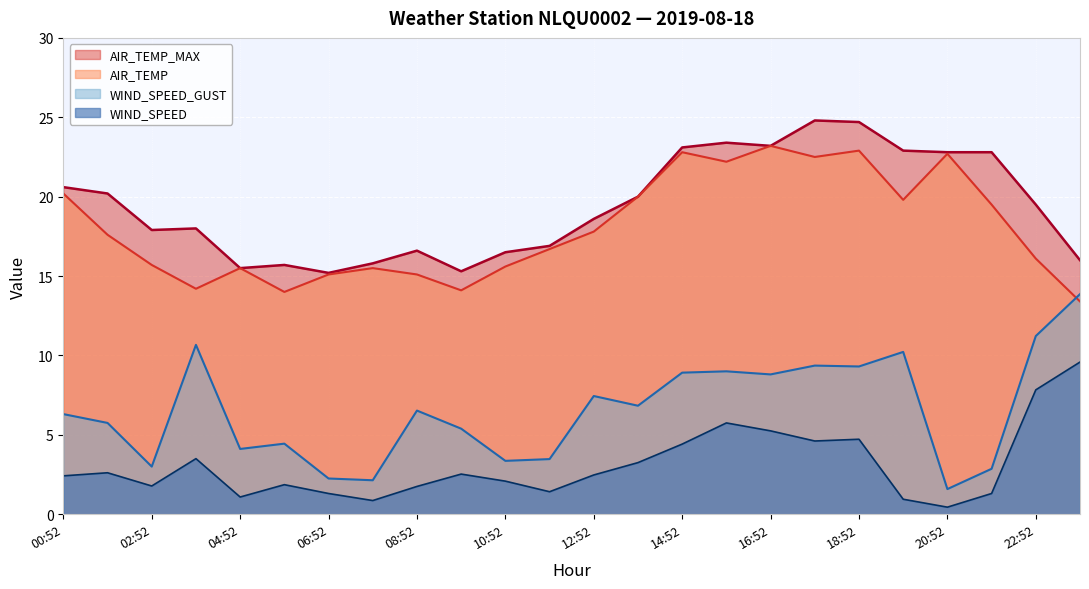

Read the AIR_TEMP_MAX value at 05:52.

15.7